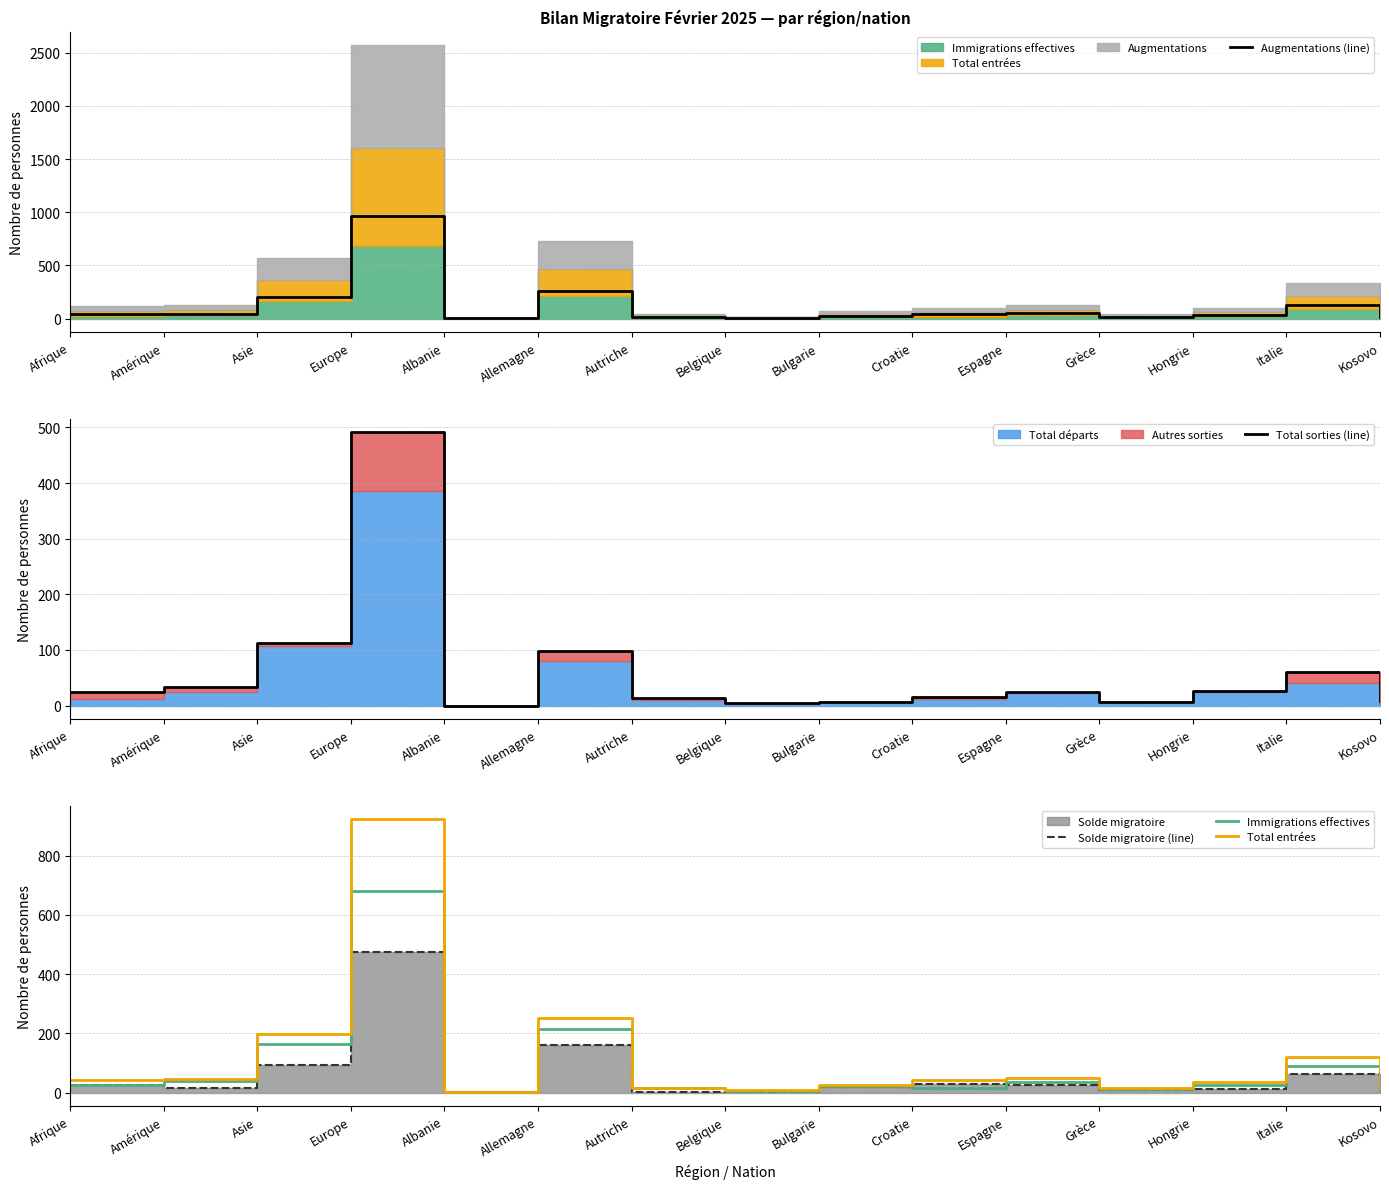

What is the label of the 10th point from the right?

Allemagne